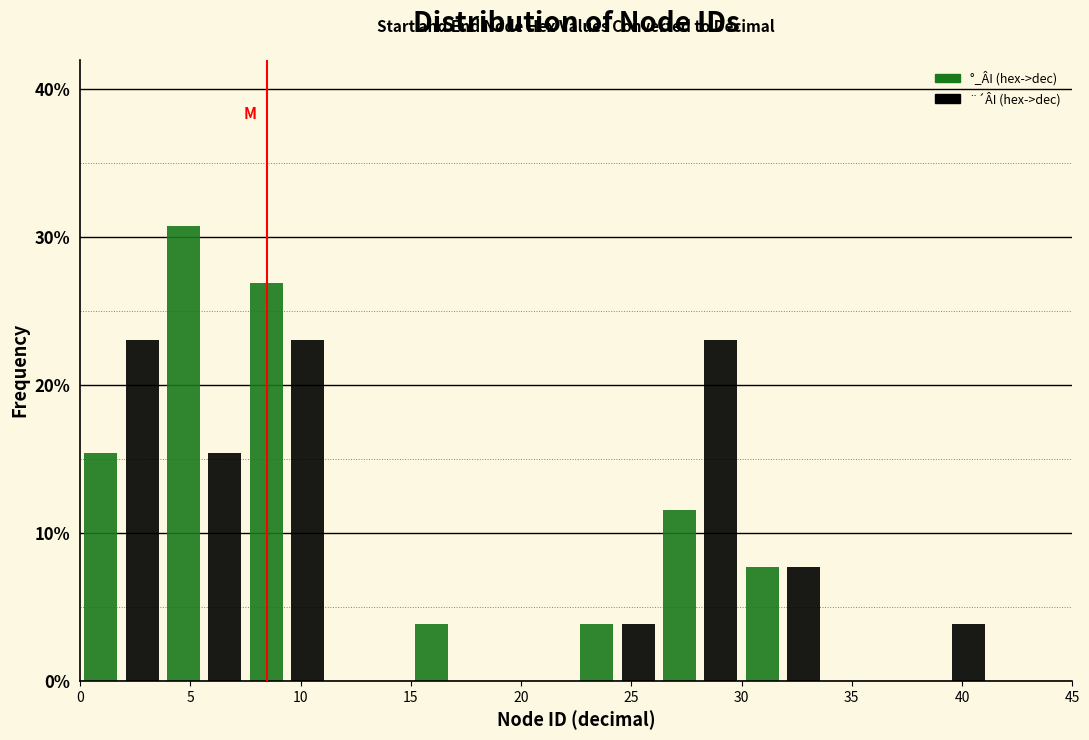

Reading left to right, list every range on the x-axis with the height of the bar of each series over it. Neither the bar edges nor the heights are printed on the chart, so give them approximately, as read against the axes.

0.00 to 3.75: °_ÂI (hex->dec)=15	¨´ÂI (hex->dec)=23
3.75 to 7.50: °_ÂI (hex->dec)=31	¨´ÂI (hex->dec)=15
7.50 to 11.25: °_ÂI (hex->dec)=27	¨´ÂI (hex->dec)=23
11.25 to 15.00: °_ÂI (hex->dec)=0	¨´ÂI (hex->dec)=0
15.00 to 18.75: °_ÂI (hex->dec)=4	¨´ÂI (hex->dec)=0
18.75 to 22.50: °_ÂI (hex->dec)=0	¨´ÂI (hex->dec)=0
22.50 to 26.25: °_ÂI (hex->dec)=4	¨´ÂI (hex->dec)=4
26.25 to 30.00: °_ÂI (hex->dec)=12	¨´ÂI (hex->dec)=23
30.00 to 33.75: °_ÂI (hex->dec)=8	¨´ÂI (hex->dec)=8
33.75 to 37.50: °_ÂI (hex->dec)=0	¨´ÂI (hex->dec)=0
37.50 to 41.25: °_ÂI (hex->dec)=0	¨´ÂI (hex->dec)=4
41.25 to 45.00: °_ÂI (hex->dec)=0	¨´ÂI (hex->dec)=0